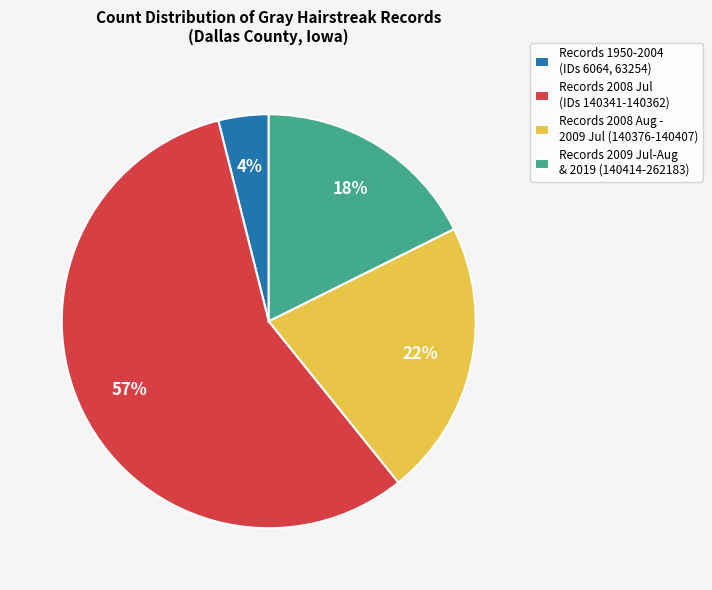

Which category has the smallest portion of the pie?

Records 1950-2004 (IDs 6064, 63254)